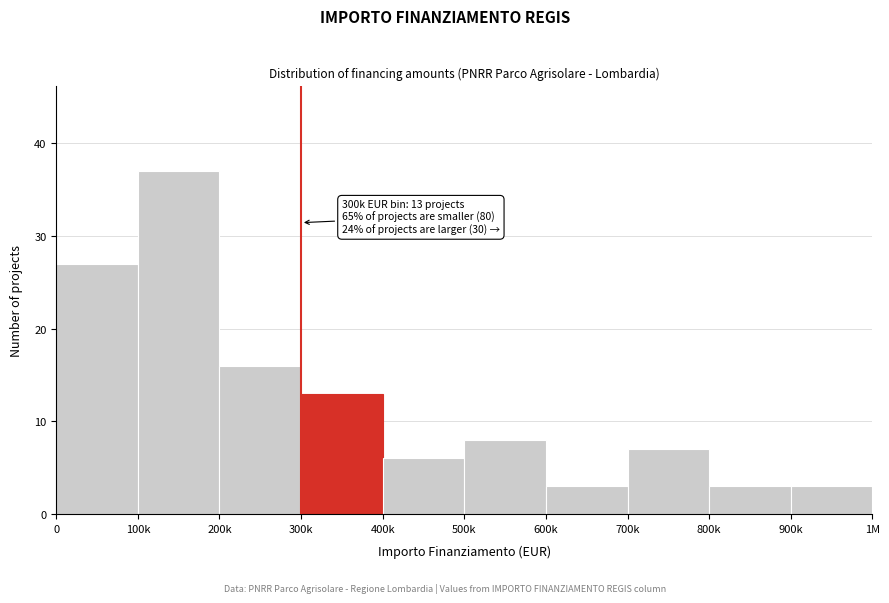

Reading right to left, extract all data points from this chart.

900k=3	800k=3	700k=7	600k=3	500k=8	400k=6	300k=13	200k=16	100k=37	0=27